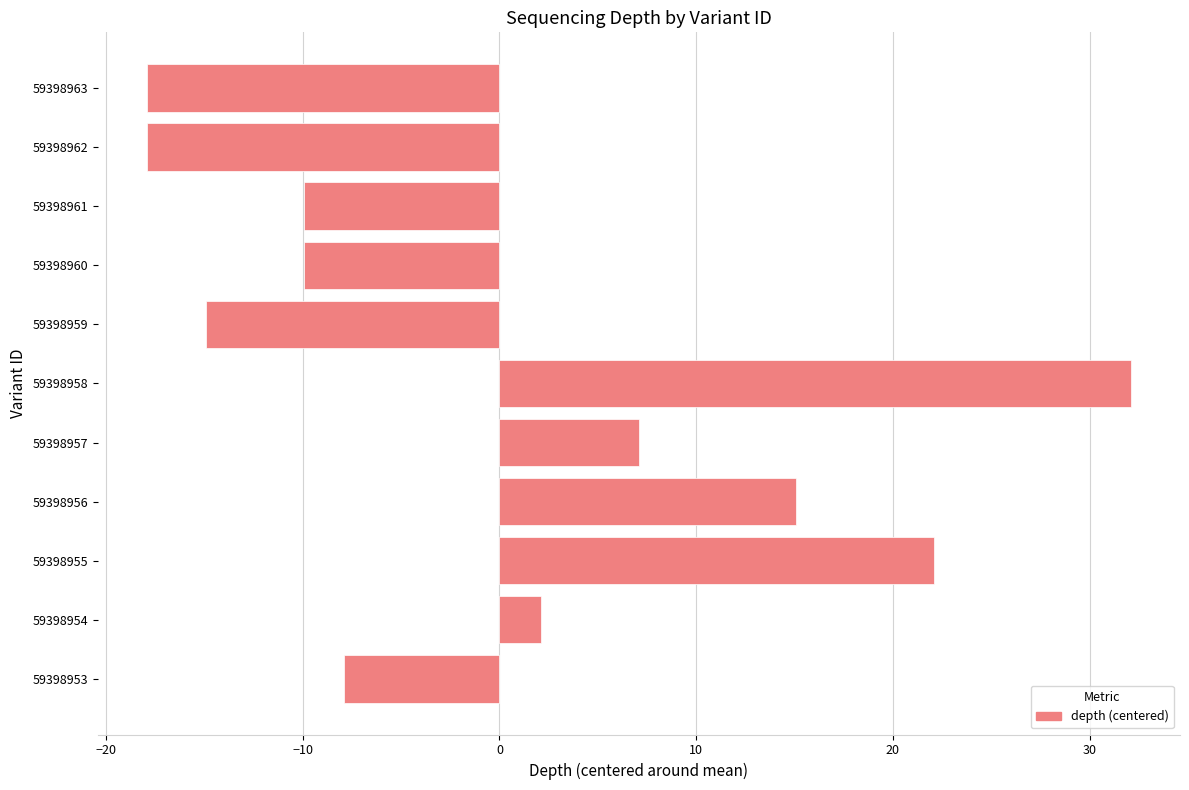

What is the minimum value shown in the chart?

-17.9